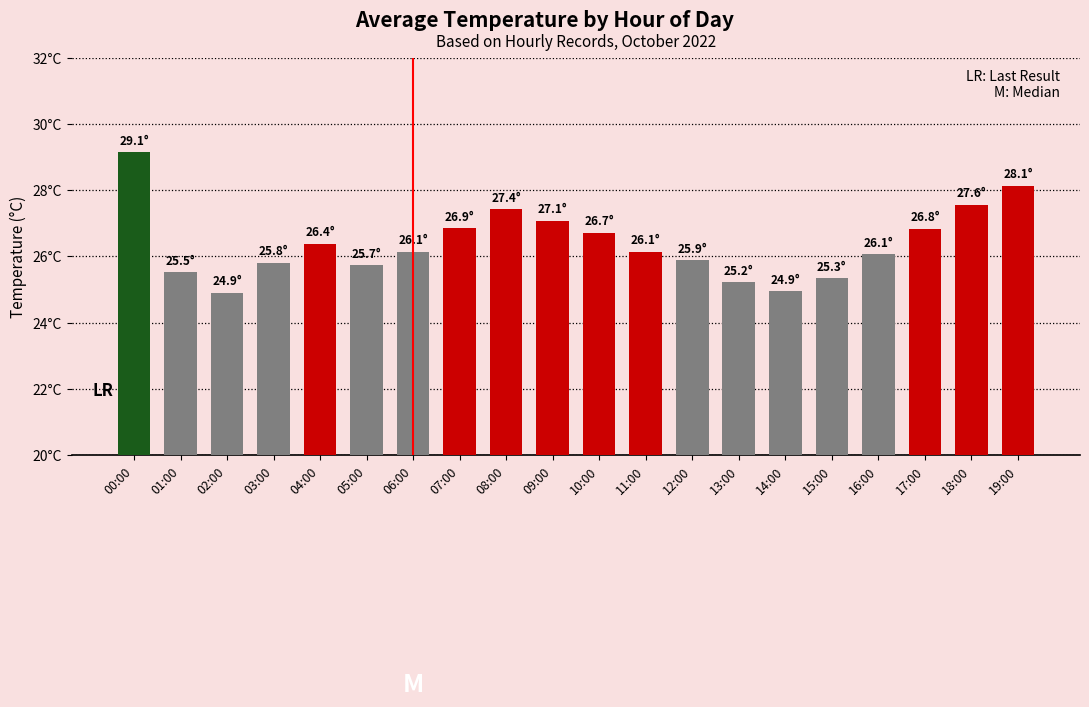

Rank the categories by value from lowest to highest.

02:00, 14:00, 13:00, 15:00, 01:00, 05:00, 03:00, 12:00, 16:00, 06:00, 11:00, 04:00, 10:00, 17:00, 07:00, 09:00, 08:00, 18:00, 19:00, 00:00